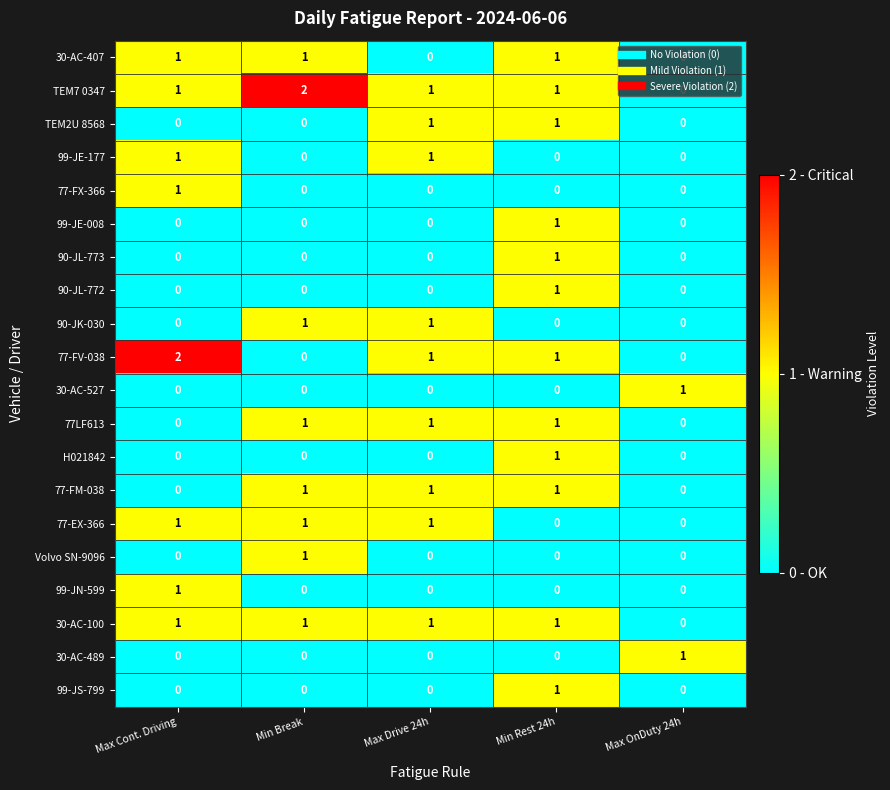

What is the sum of all 77-FM-038 values?

3